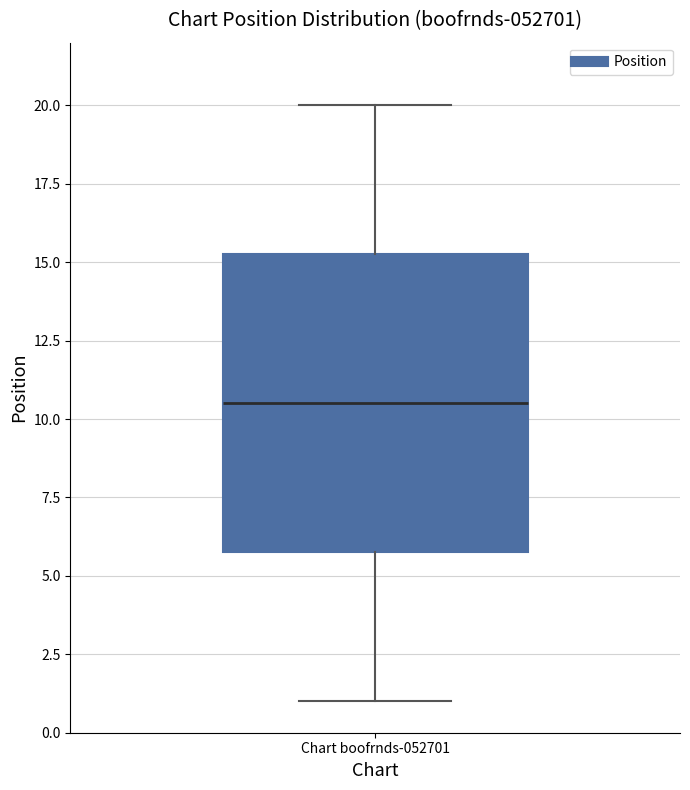

Transcribe this box plot: give where the median line is, the range the box spans, and where the two whiskers end, as read against the y-axis. The values are not printed on the chart, so give them approximately, as read against the axis.

median 10.5, box 6.0 to 15.5, whiskers 1.0 to 20.0